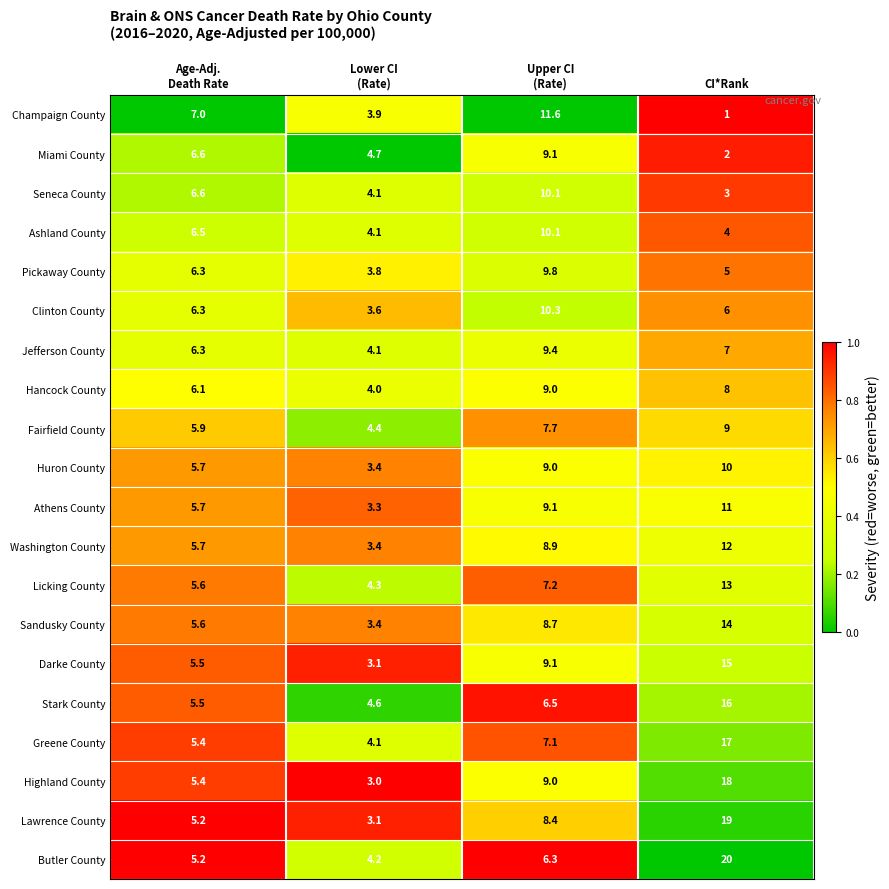

How many categories are shown in the chart?

4